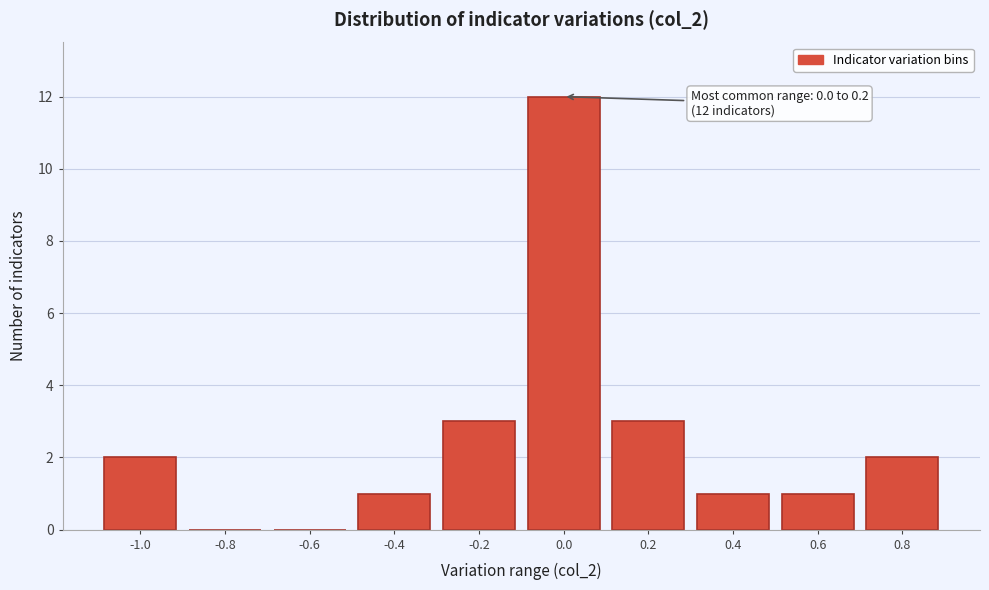

Reading left to right, extract all data points from this chart.

-1.0=2	-0.8=0	-0.6=0	-0.4=1	-0.2=3	0.0=12	0.2=3	0.4=1	0.6=1	0.8=2